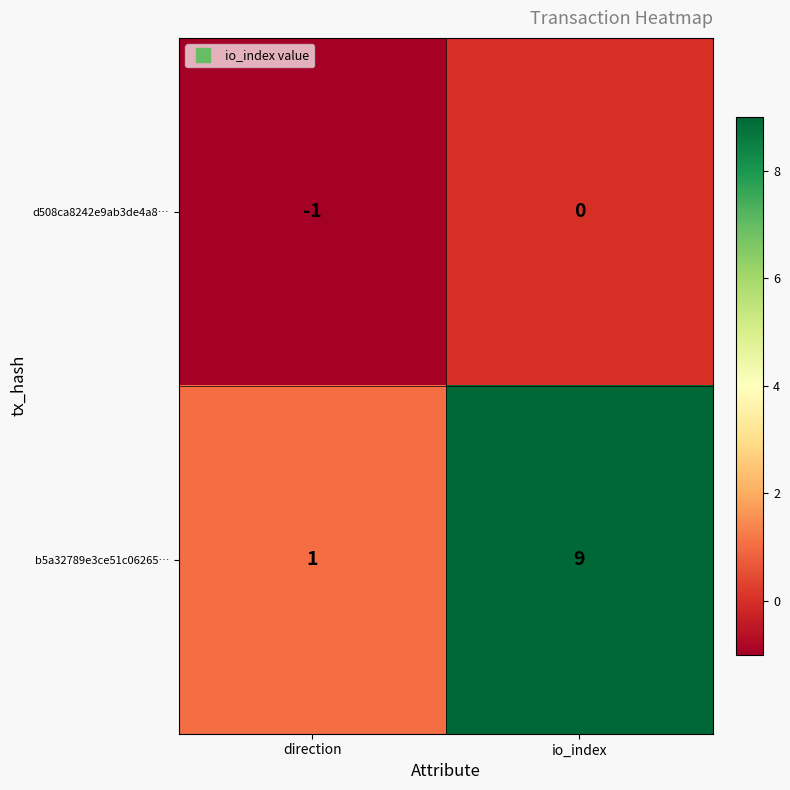

Where is b5a32789e3ce51c06265… nearest to the value 5?

direction